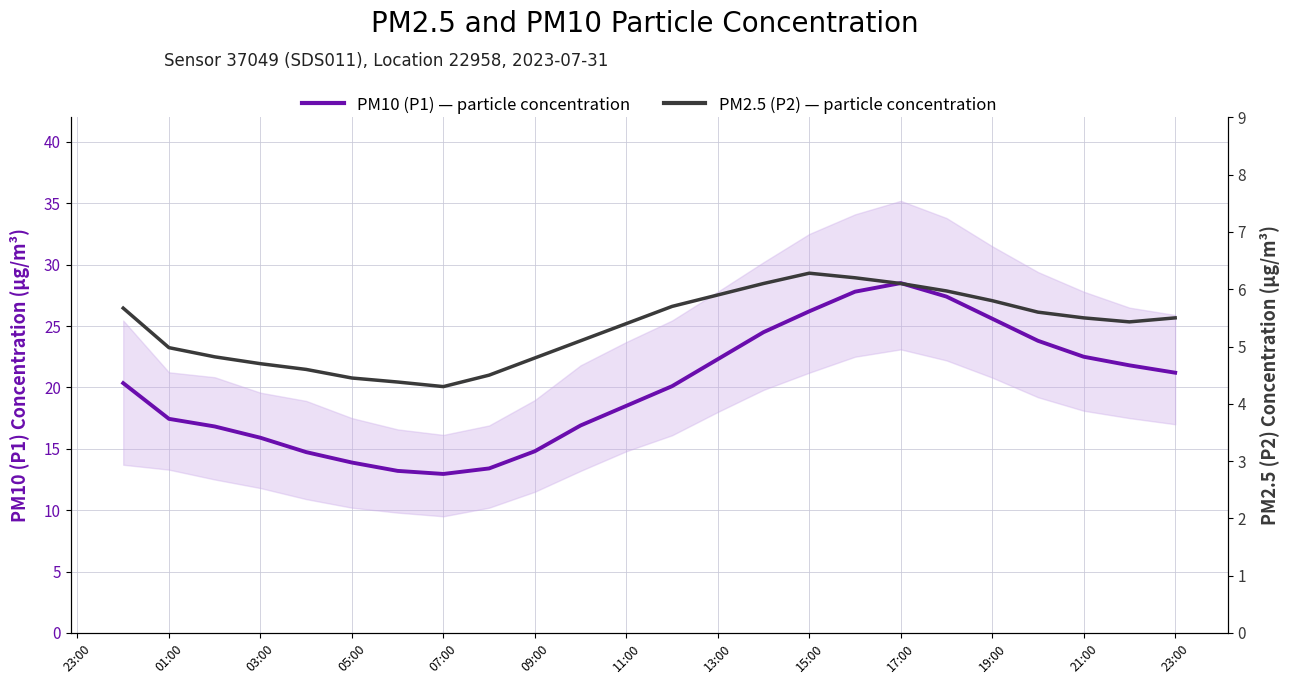

At which label is PM2.5 (P2) — particle concentration closest to 5?

01:00